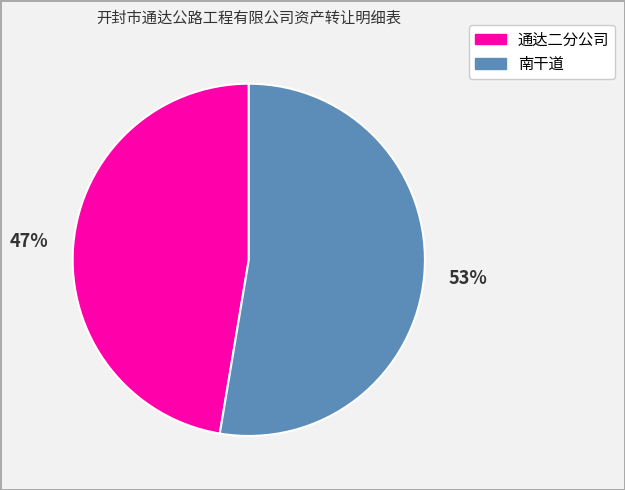

To the nearest percent, what is the combined percentage of 南干道 and 通达二分公司?

100%